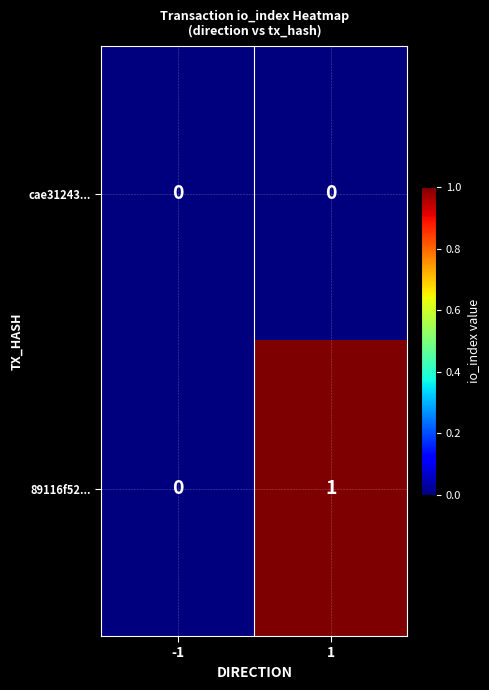

Which series has the largest total across all categories?

89116f52...